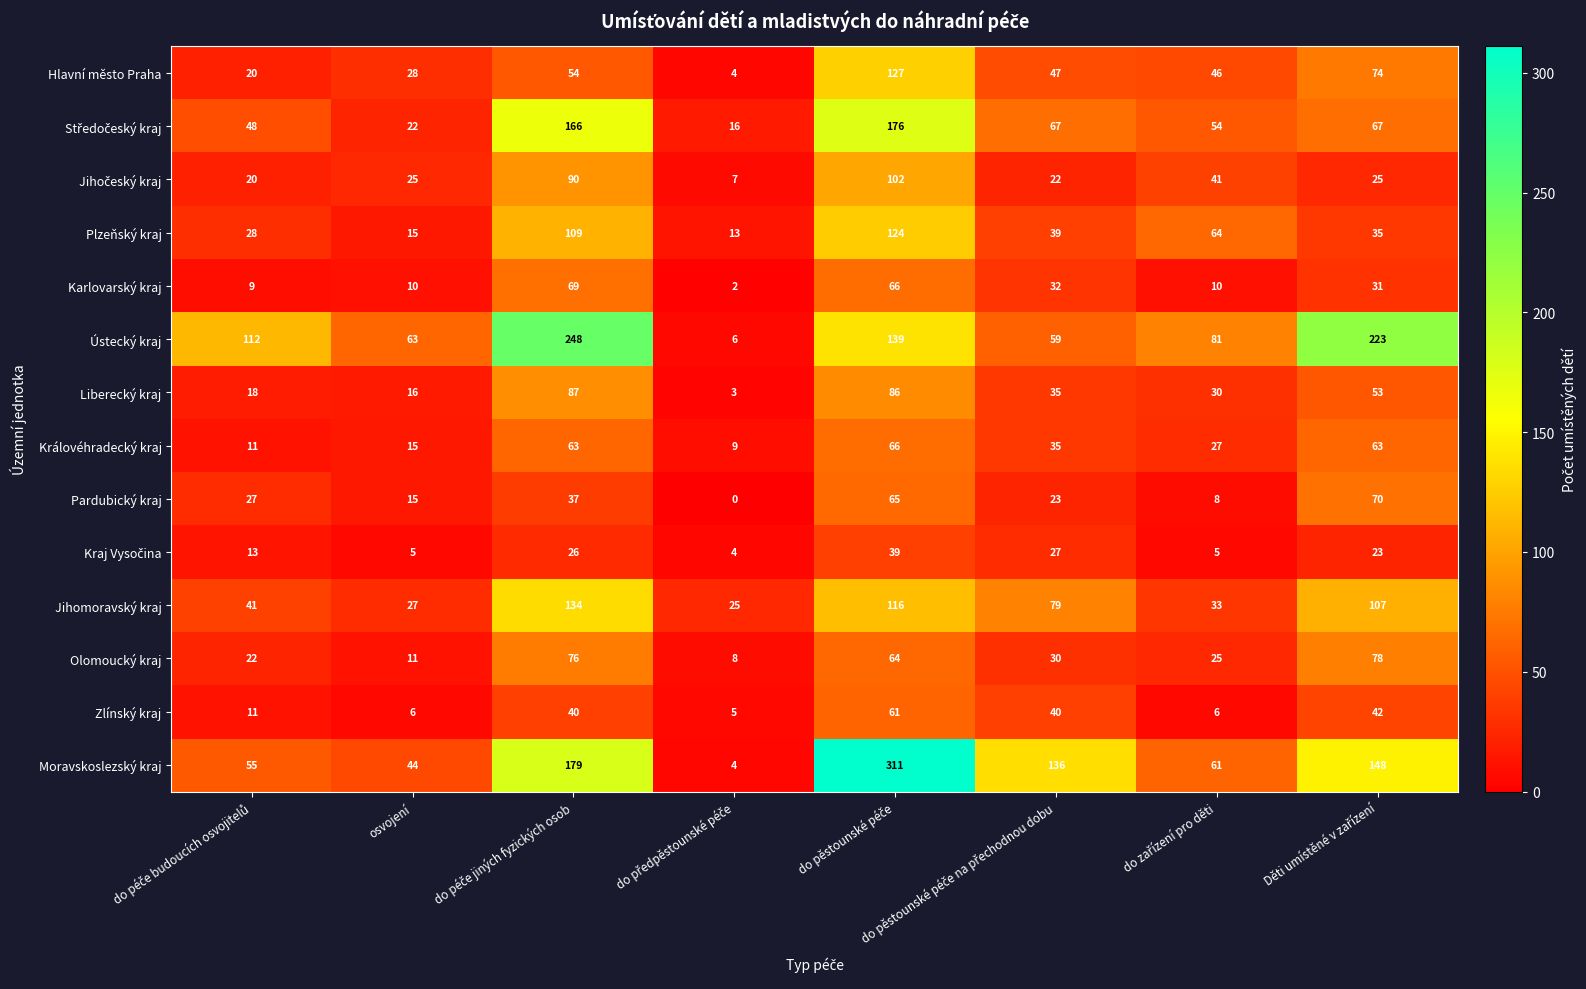

What is the difference between the maximum and minimum values in the Zlínský kraj series?

56